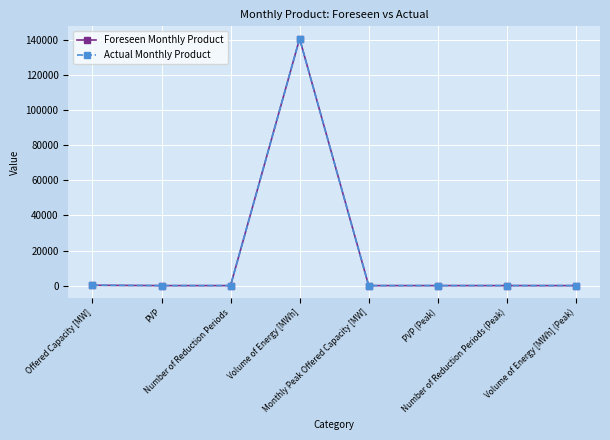

What position from the right is Volume of Energy [MWh] (Peak)?

1